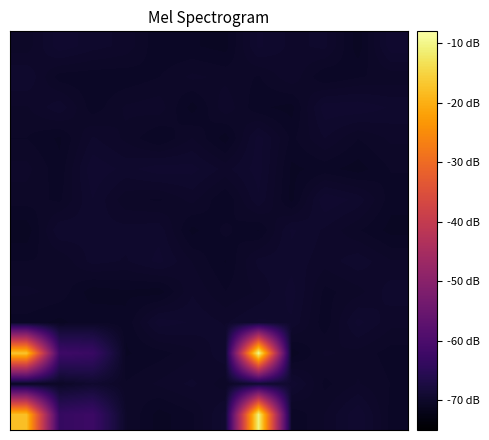

How many data points does each series have?

12